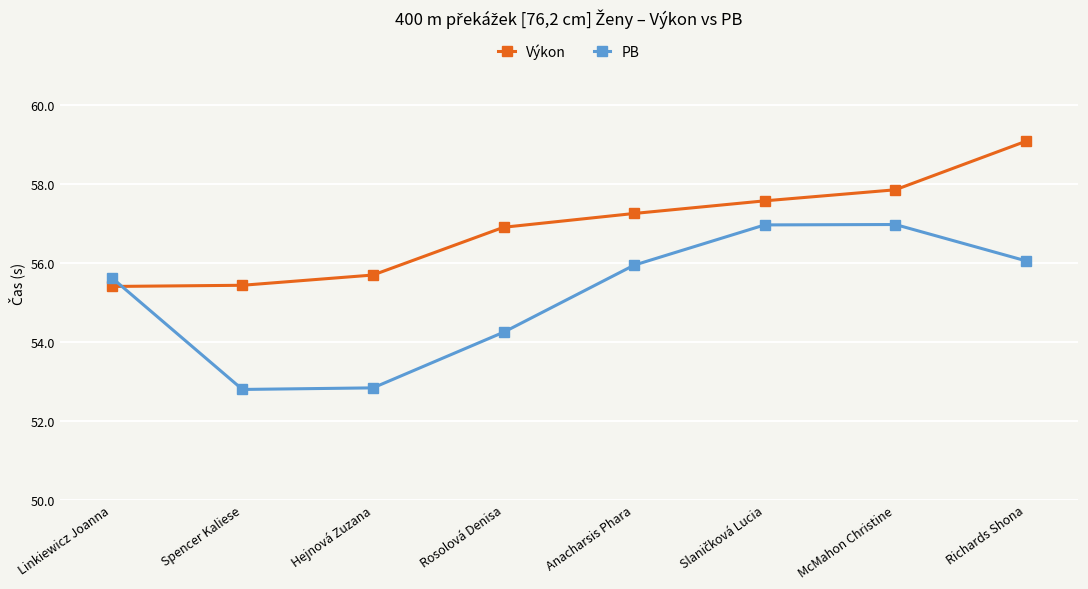

Rank the series at Richards Shona from lowest to highest value.

PB, Výkon